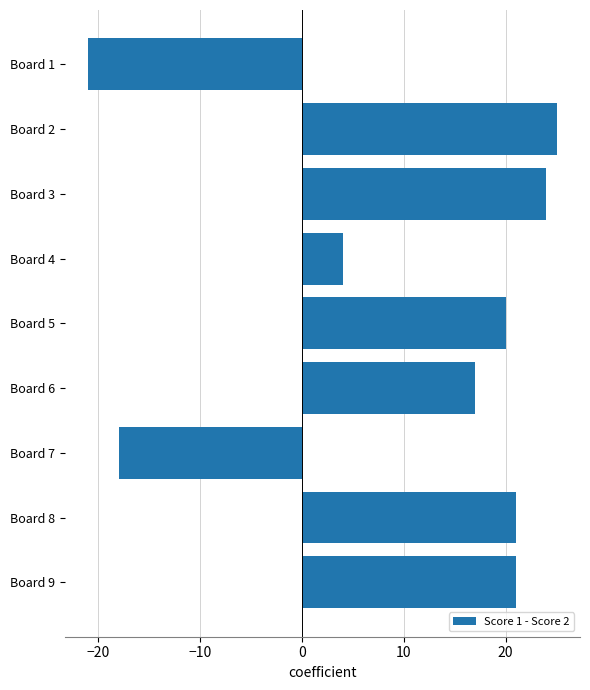

Which category has the highest value across all series?

Board 2